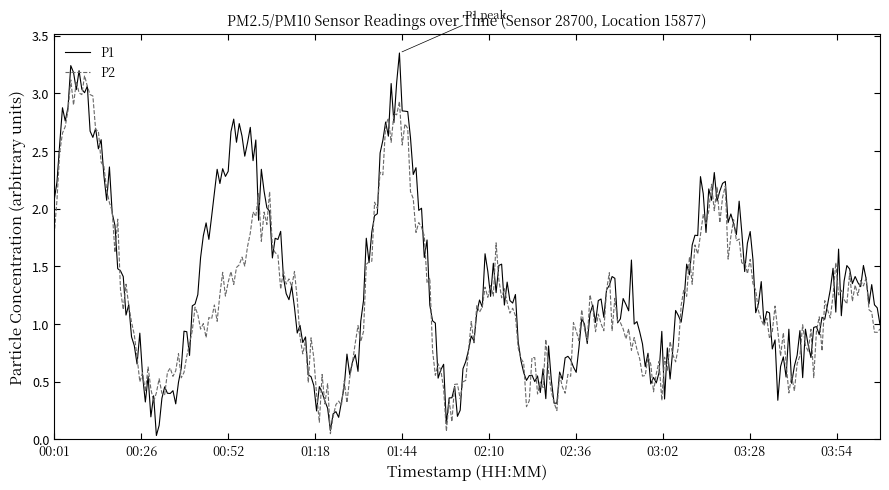

Rank the series by their maximum value, from highest to lowest.

P1, P2